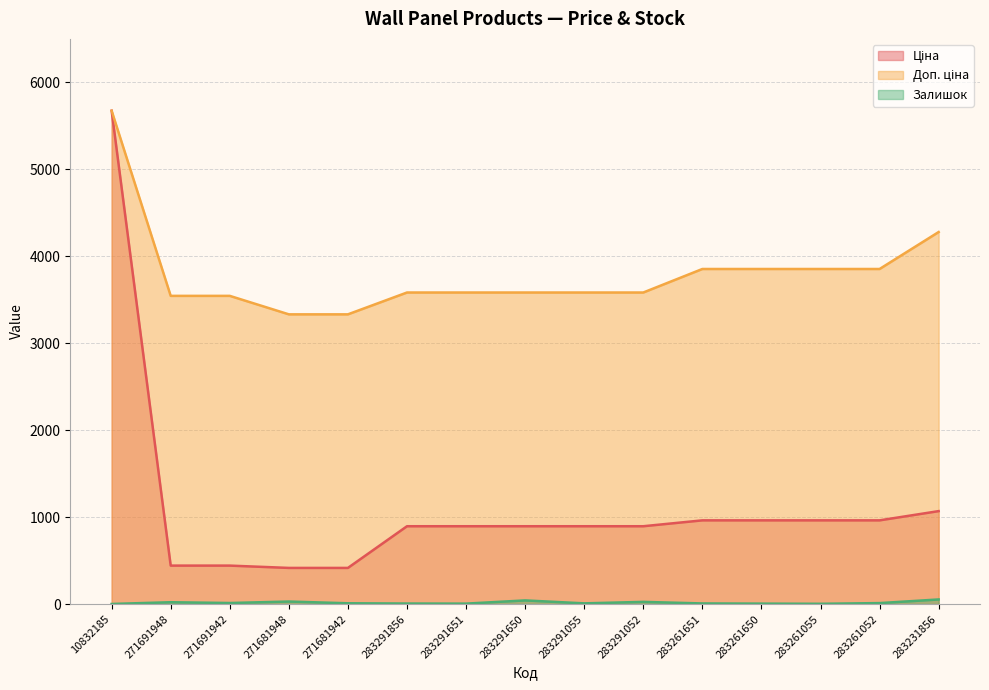

Where does the Доп. ціна series first go above 3583?

10832185